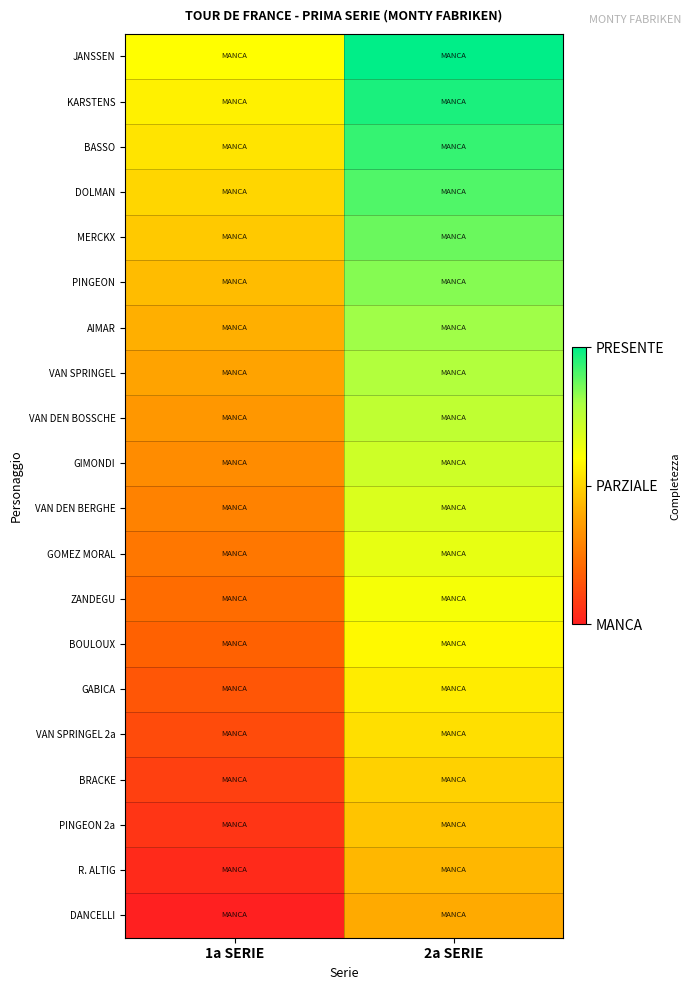

What is the total value across all series at 2a SERIE?

14.0